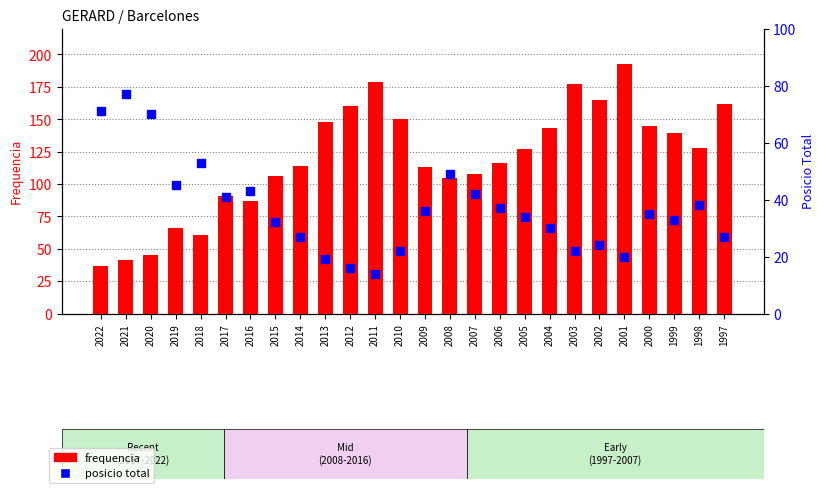

What are all the series names shown in the legend?

frequencia, posicio total